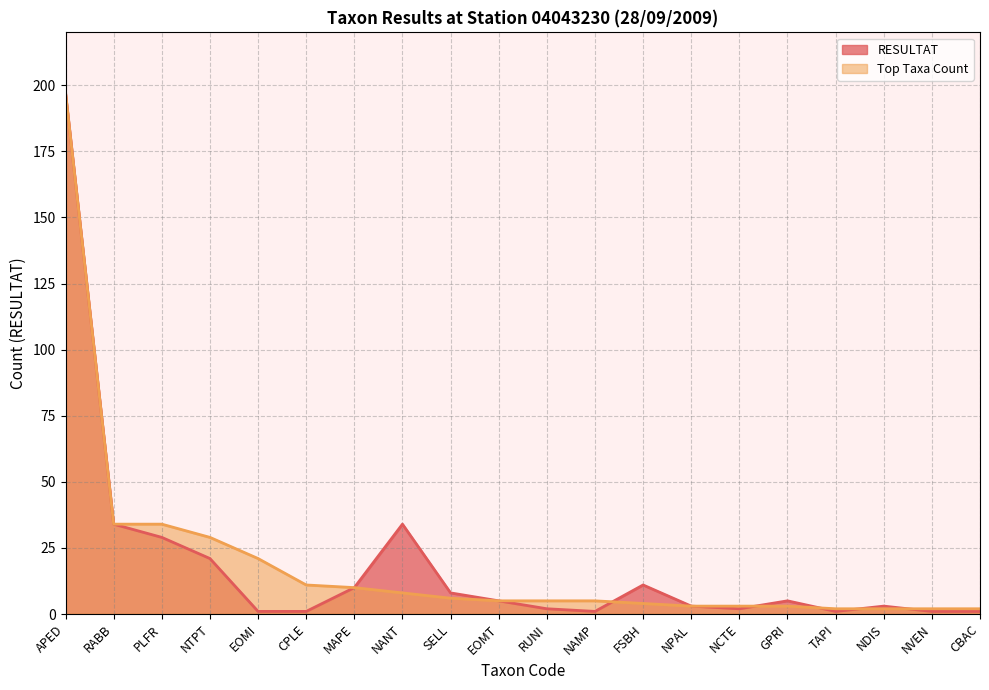

What is the label of the 1st point from the right?

CBAC